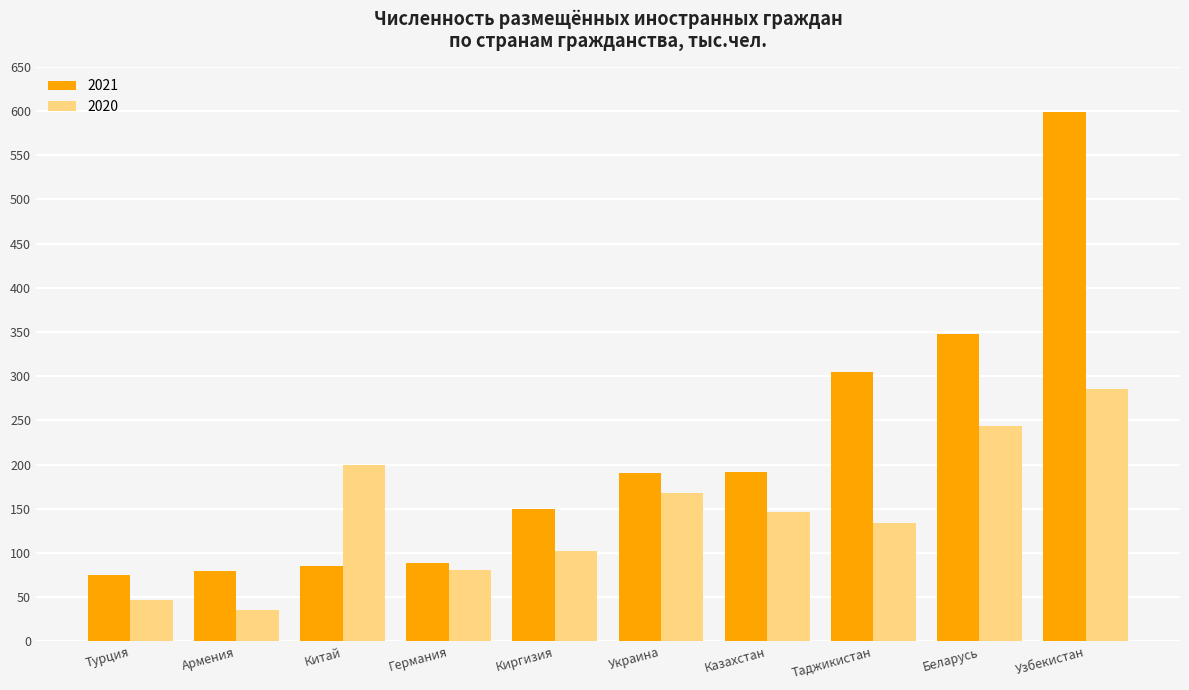

At which label is 2021 closest to 336?

Беларусь